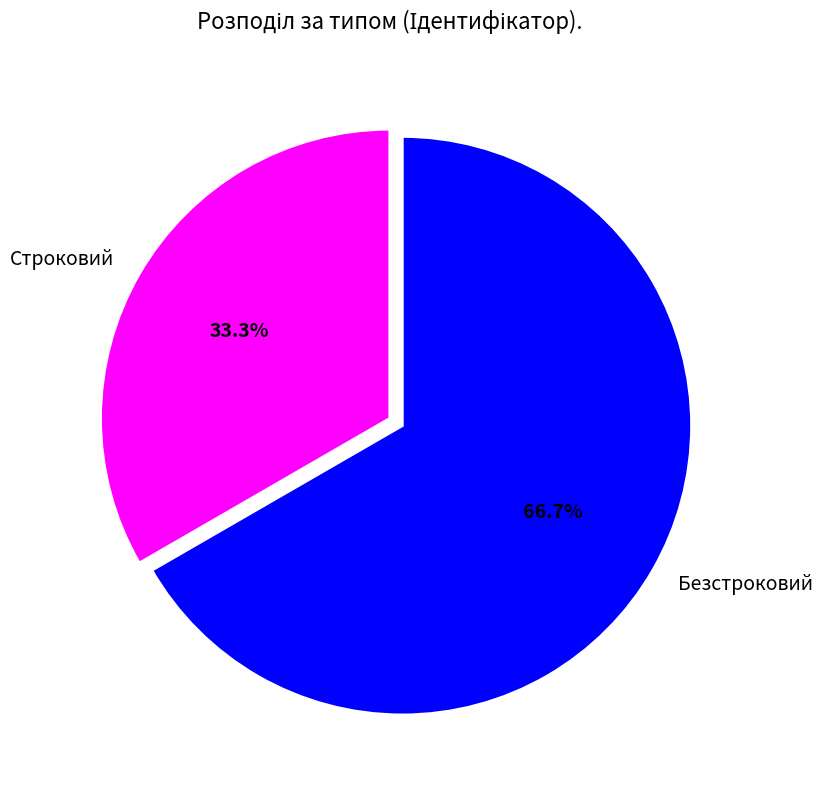

How much of the chart is everything except Безстроковий?

33.3%